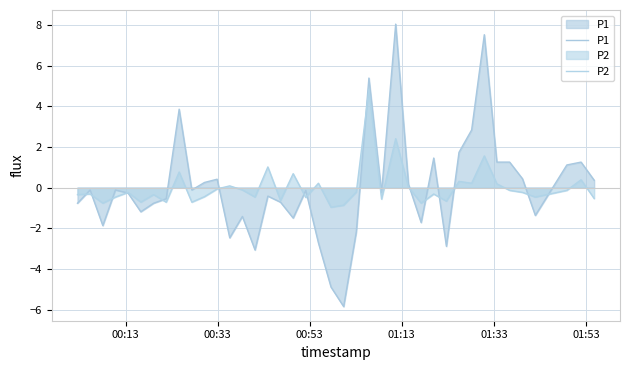

At how many categories does at least one series exceed 0?

20